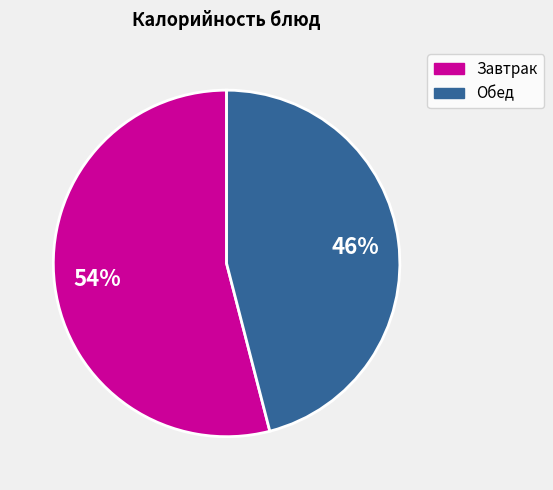

Is there any slice that represents more than half of the pie?

Yes